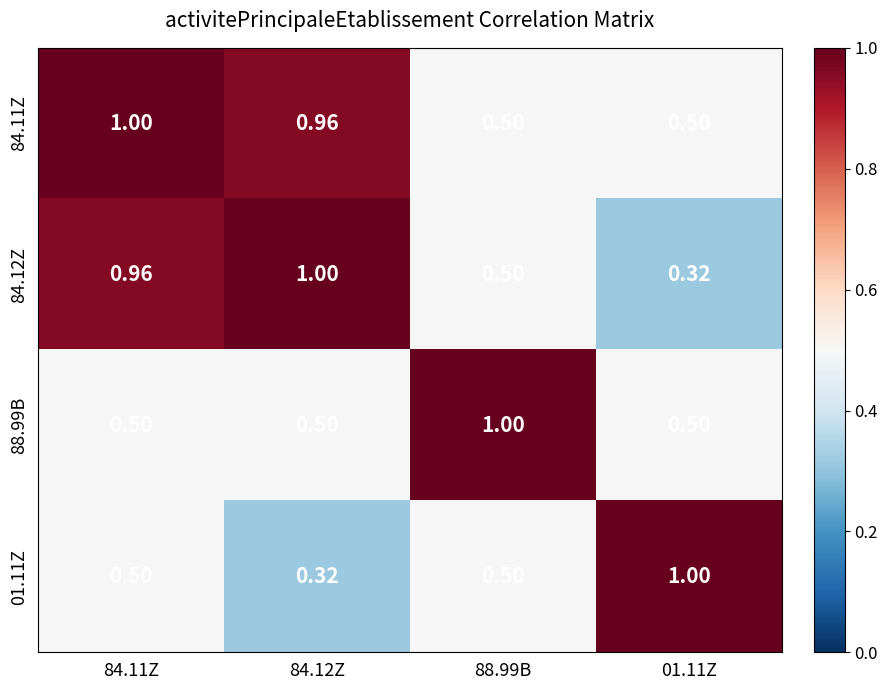

Is the value of 84.12Z at 01.11Z greater than the value of 84.11Z at 84.11Z?

No